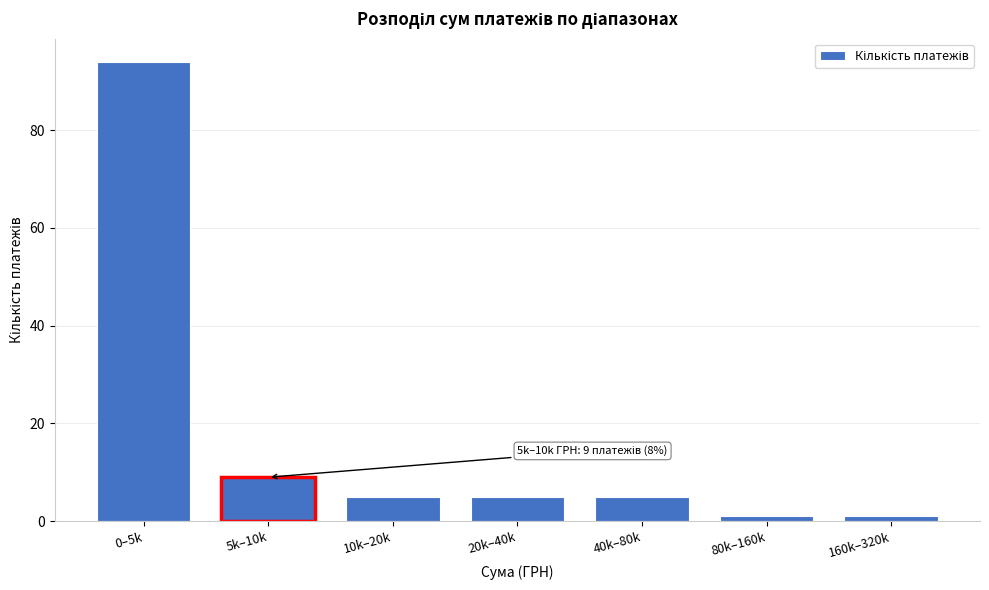

Reading right to left, extract all data points from this chart.

160k–320k=1	80k–160k=1	40k–80k=5	20k–40k=5	10k–20k=5	5k–10k=9	0–5k=94